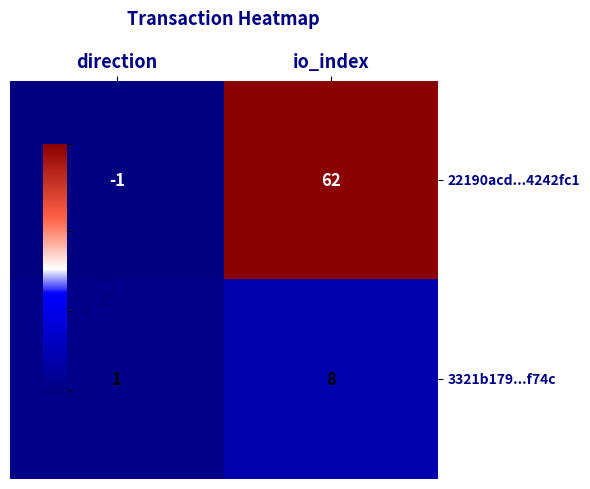

At which category does the chart reach its minimum across all series?

direction